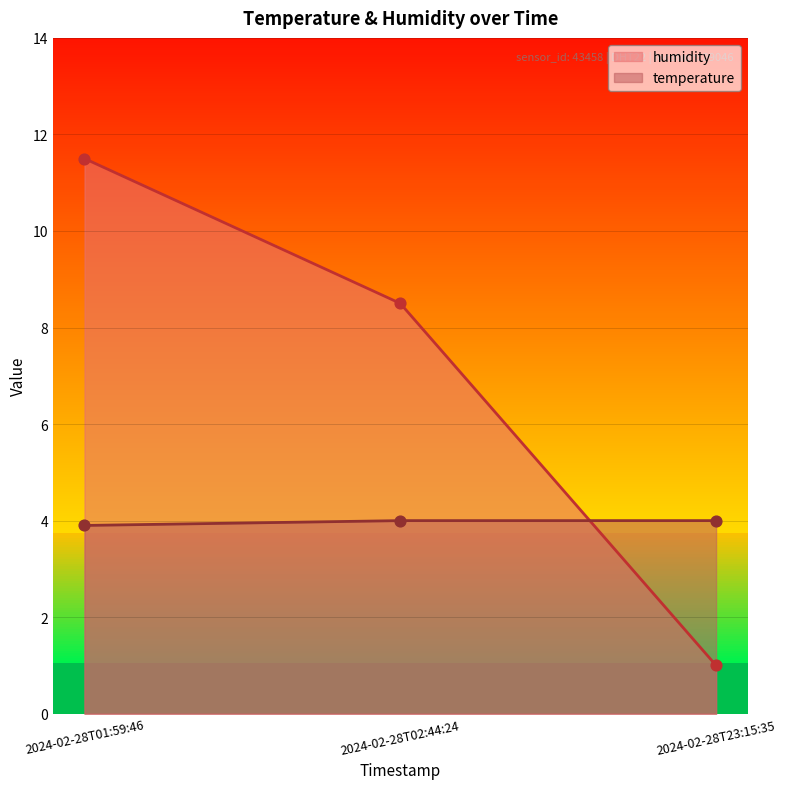

Which series has the largest Y range (max minus min)?

humidity